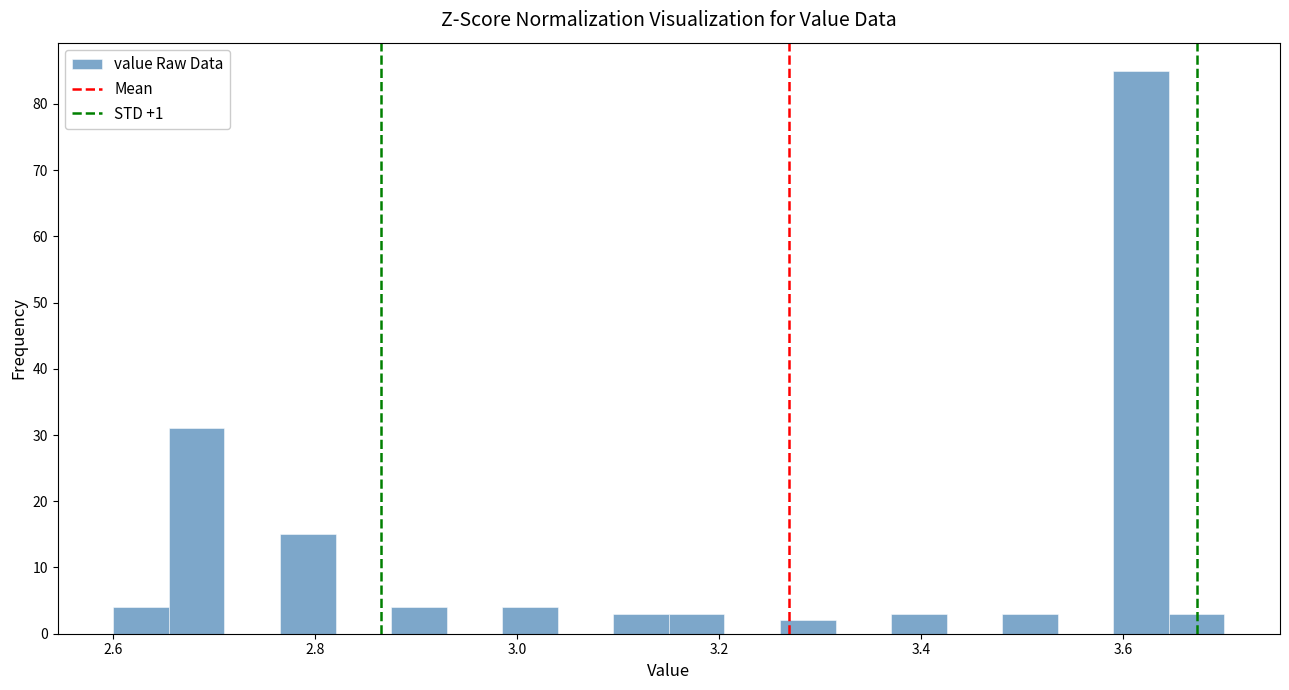

Read against the x-axis, roughly where is the centre of the tallest bar?

3.62